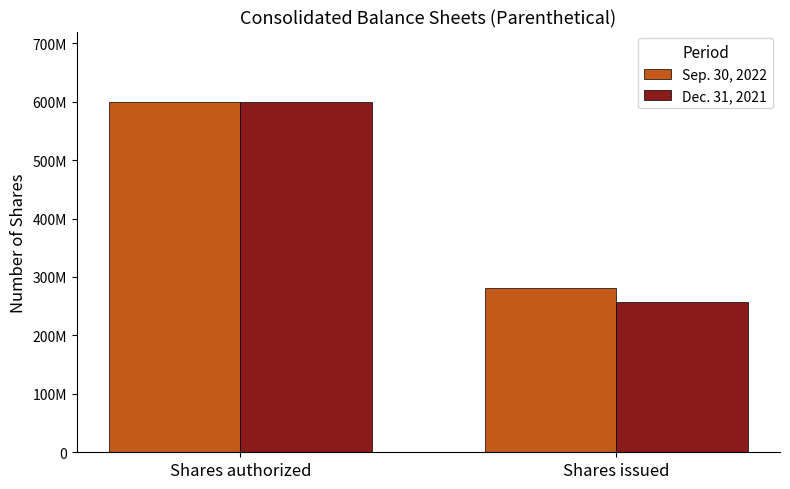

True or false: Sep. 30, 2022 has a value of 280836100 at Shares issued.

True